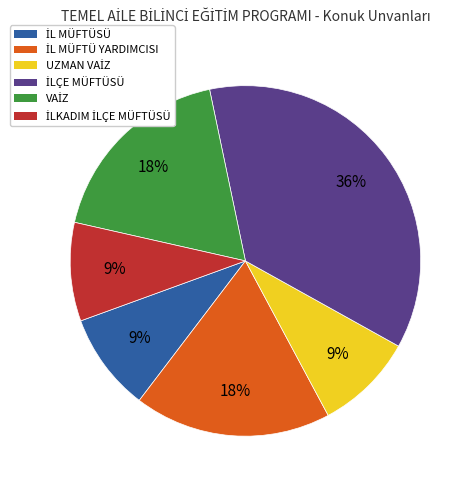

How many segments does this pie chart have?

6